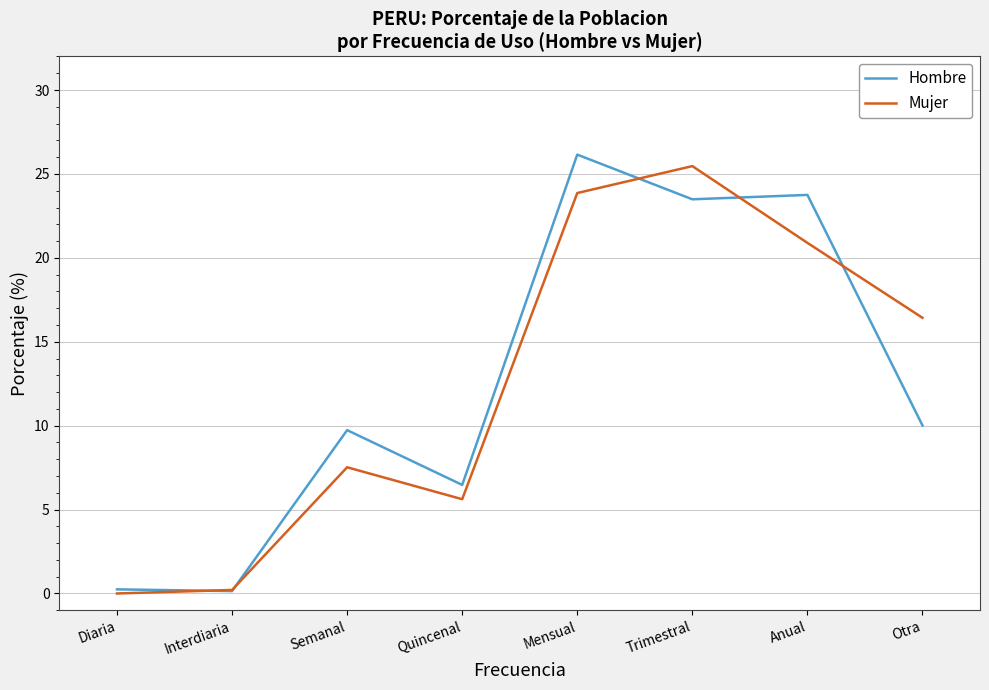

How many values in the Mujer series exceed 16?

4